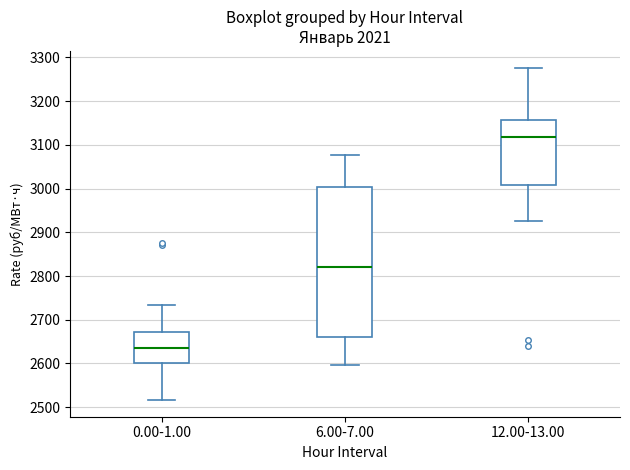

Reading left to right, transcribe this box plot: for each box, give where its median line is, the range the box spans, and where its two whiskers end, as read against the y-axis. The values are not printed on the chart, so give them approximately, as read against the axis.

0.00-1.00: median 2630, box 2600 to 2670, whiskers 2520 to 2730
6.00-7.00: median 2820, box 2660 to 3000, whiskers 2600 to 3080
12.00-13.00: median 3120, box 3010 to 3160, whiskers 2930 to 3280